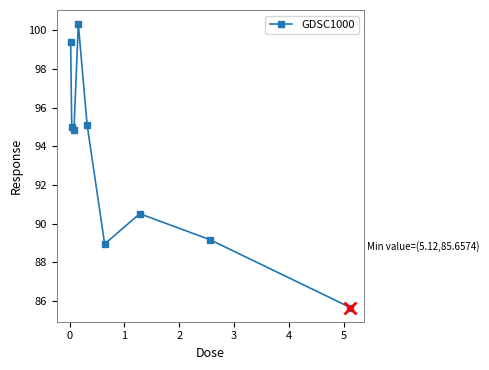

What is the average value?

93.2